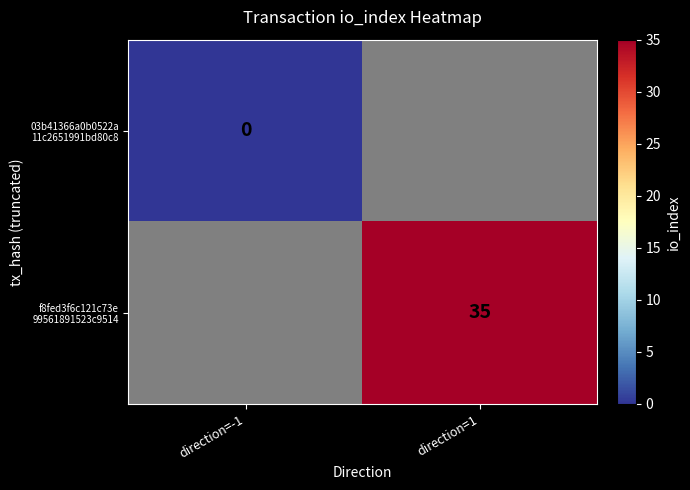

Where is 03b41366a0b0522a 11c2651991bd80c8 nearest to the value 0?

direction=-1